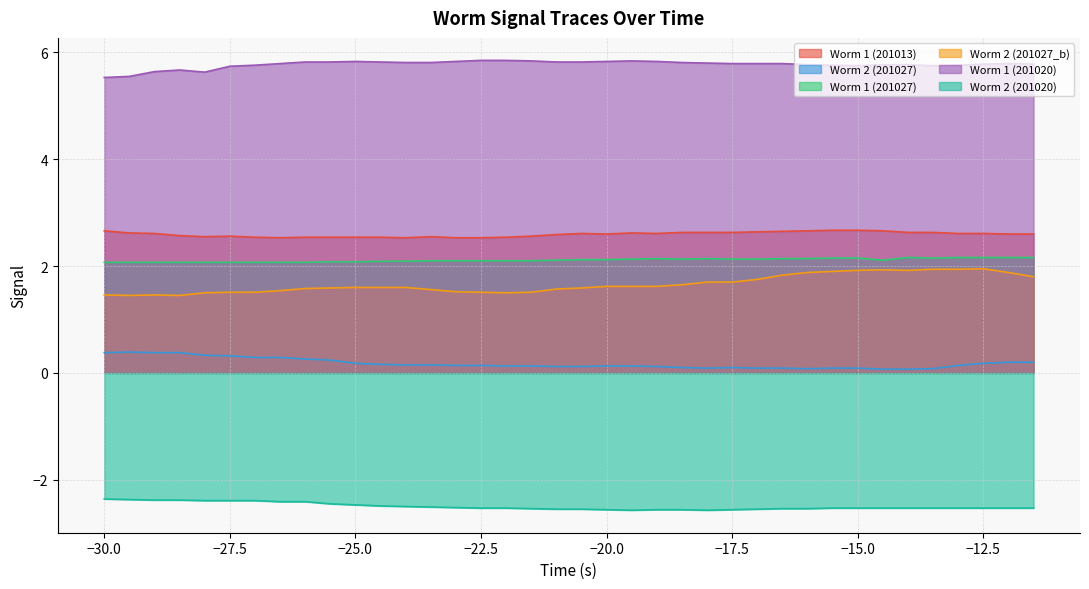

What is the total value across all series at -24.5?

9.7